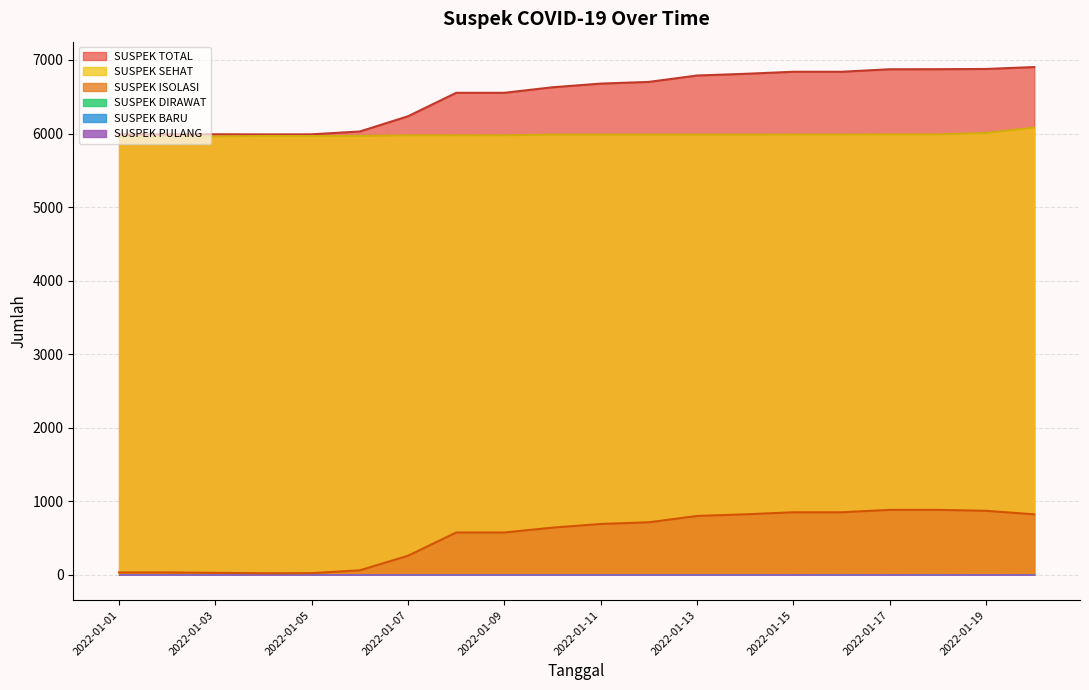

What are all the series names shown in the legend?

SUSPEK TOTAL, SUSPEK ISOLASI, SUSPEK SEHAT, SUSPEK DIRAWAT, SUSPEK BARU, SUSPEK PULANG